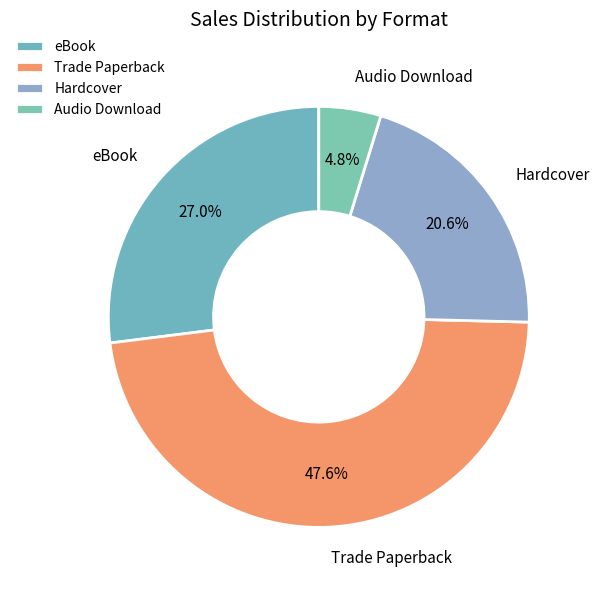

True or false: Trade Paperback accounts for 54% of the total.

False